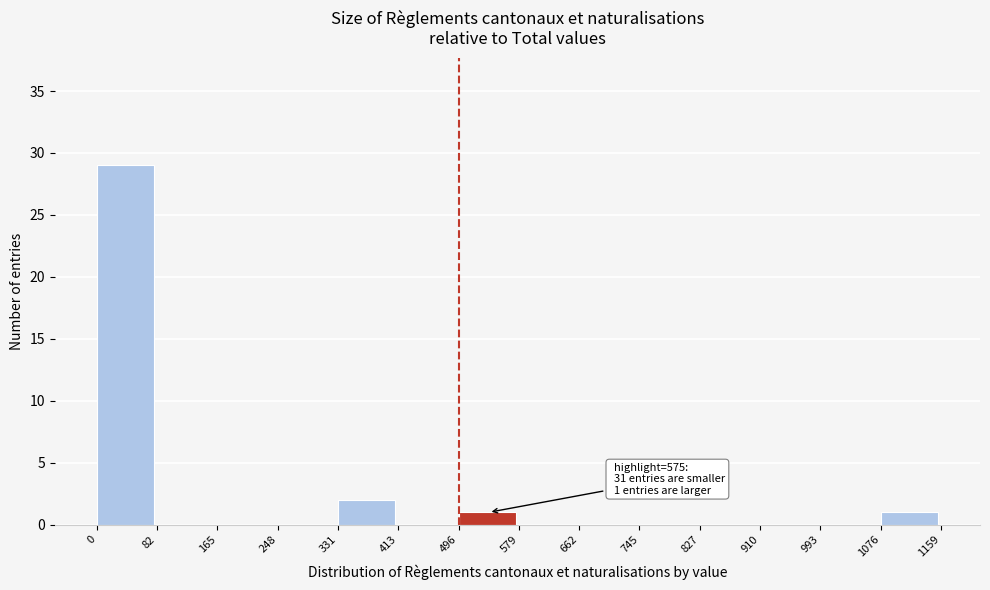

Which range on the x-axis has the tallest bar?

0 to 82